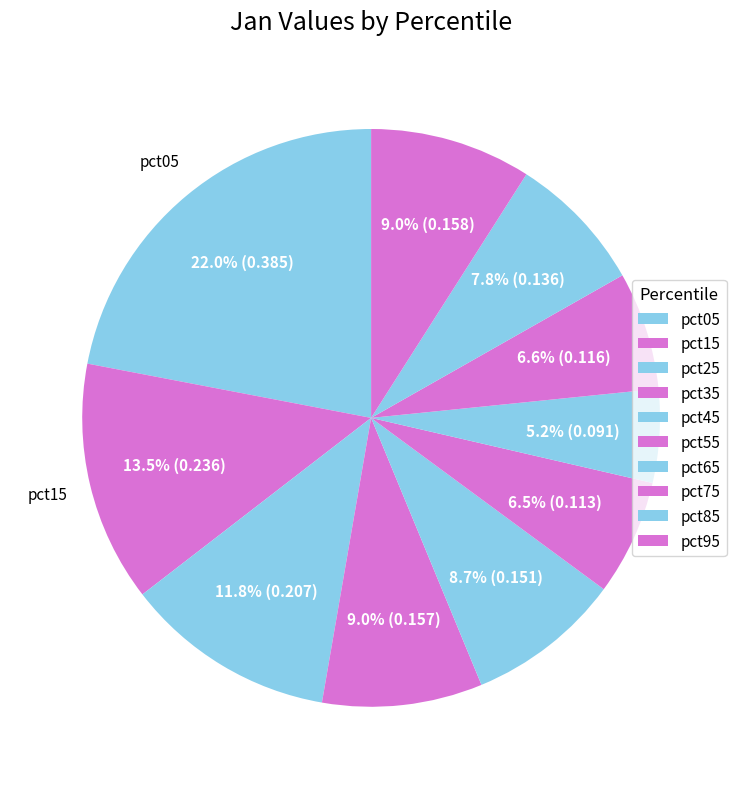

How many slices are in this pie chart?

10